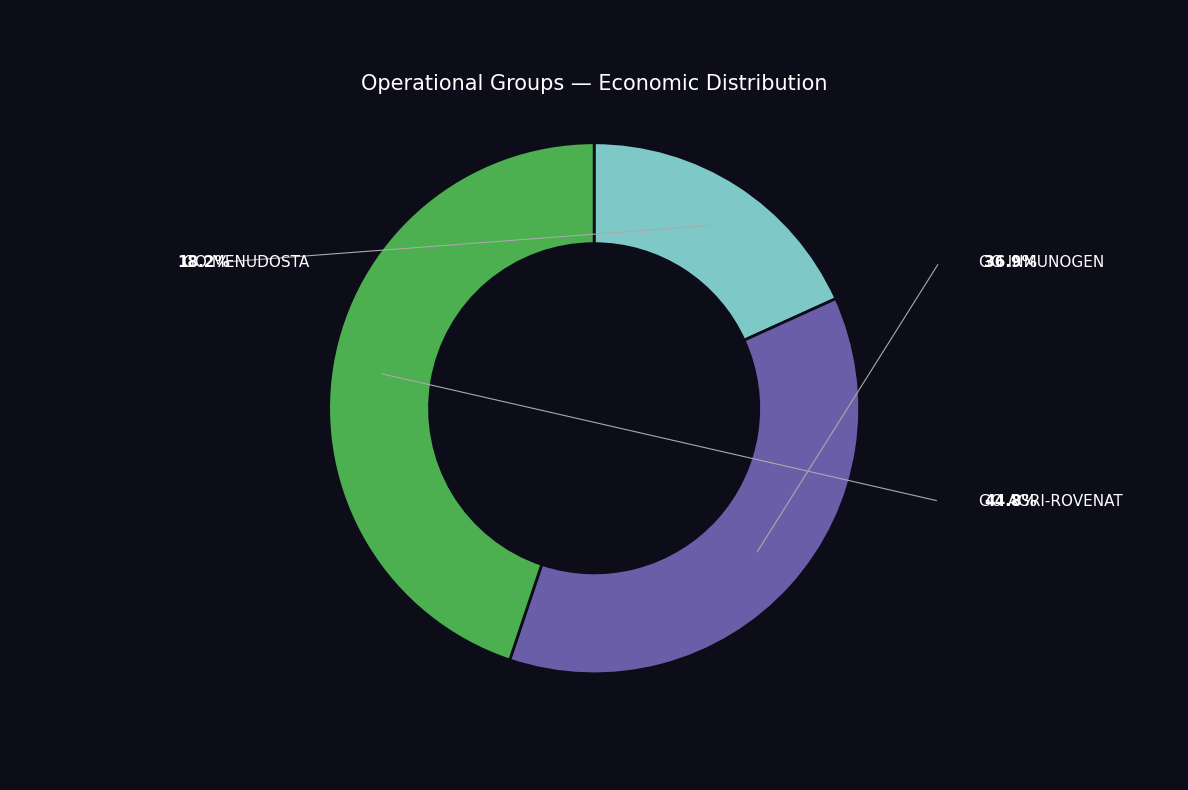

Does any single category account for the majority?

No